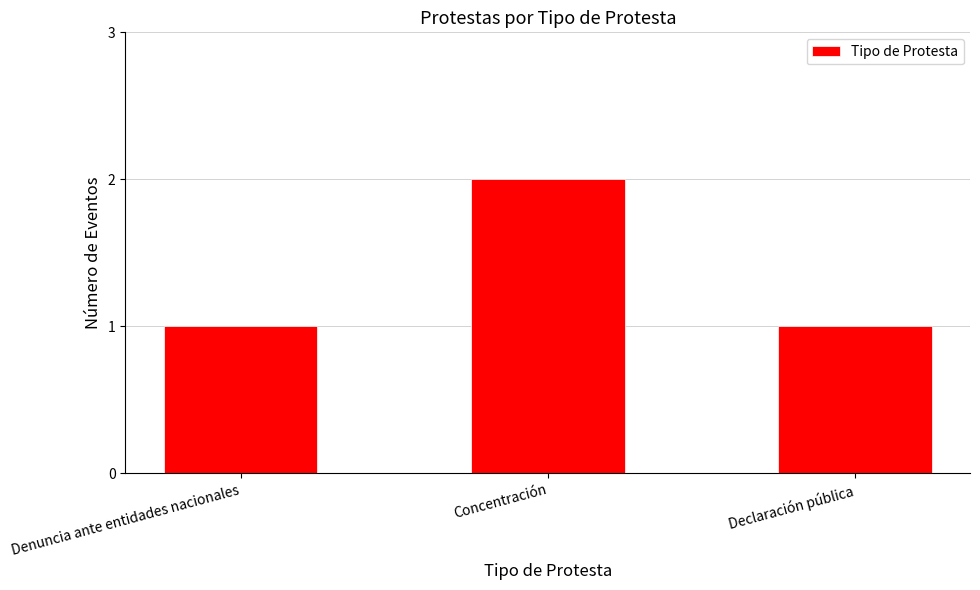

What is the ratio of the value at Concentración to the value at Declaración pública?

2.0